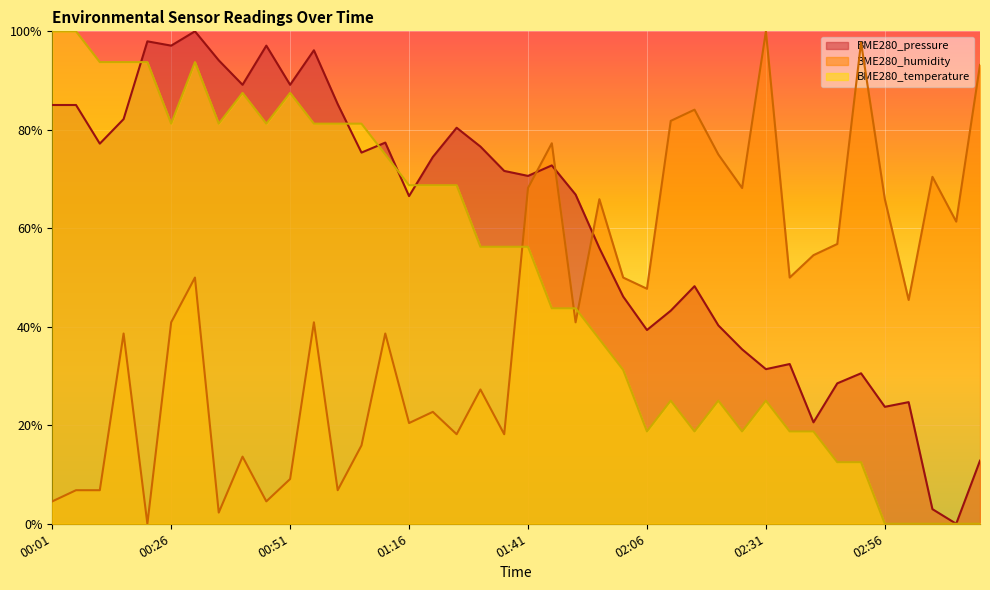

Reading right to left, what are all the values shown in this chart?

BME280_temperature: 03:15=0.0	03:11=0.0	03:06=0.0	03:01=0.0	02:56=0.0	02:51=0.1	02:46=0.1	02:41=0.2	02:36=0.2	02:31=0.2	02:26=0.2	02:21=0.2	02:16=0.2	02:11=0.2	02:06=0.2	02:01=0.3	01:56=0.4	01:51=0.4	01:46=0.4	01:41=0.6	01:36=0.6	01:31=0.6	01:26=0.7	01:21=0.7	01:16=0.7	01:11=0.8	01:06=0.8	01:01=0.8	00:56=0.8	00:51=0.9	00:46=0.8	00:41=0.9	00:36=0.8	00:31=0.9	00:26=0.8	00:21=0.9	00:16=0.9	00:11=0.9	00:06=1.0	00:01=1.0
BME280_humidity: 03:15=0.9	03:11=0.6	03:06=0.7	03:01=0.5	02:56=0.7	02:51=1.0	02:46=0.6	02:41=0.5	02:36=0.5	02:31=1.0	02:26=0.7	02:21=0.8	02:16=0.8	02:11=0.8	02:06=0.5	02:01=0.5	01:56=0.7	01:51=0.4	01:46=0.8	01:41=0.7	01:36=0.2	01:31=0.3	01:26=0.2	01:21=0.2	01:16=0.2	01:11=0.4	01:06=0.2	01:01=0.1	00:56=0.4	00:51=0.1	00:46=0.0	00:41=0.1	00:36=0.0	00:31=0.5	00:26=0.4	00:21=0.0	00:16=0.4	00:11=0.1	00:06=0.1	00:01=0.0
BME280_pressure: 03:15=0.1	03:11=0.0	03:06=0.0	03:01=0.2	02:56=0.2	02:51=0.3	02:46=0.3	02:41=0.2	02:36=0.3	02:31=0.3	02:26=0.4	02:21=0.4	02:16=0.5	02:11=0.4	02:06=0.4	02:01=0.5	01:56=0.6	01:51=0.7	01:46=0.7	01:41=0.7	01:36=0.7	01:31=0.8	01:26=0.8	01:21=0.7	01:16=0.7	01:11=0.8	01:06=0.8	01:01=0.9	00:56=1.0	00:51=0.9	00:46=1.0	00:41=0.9	00:36=0.9	00:31=1.0	00:26=1.0	00:21=1.0	00:16=0.8	00:11=0.8	00:06=0.9	00:01=0.9